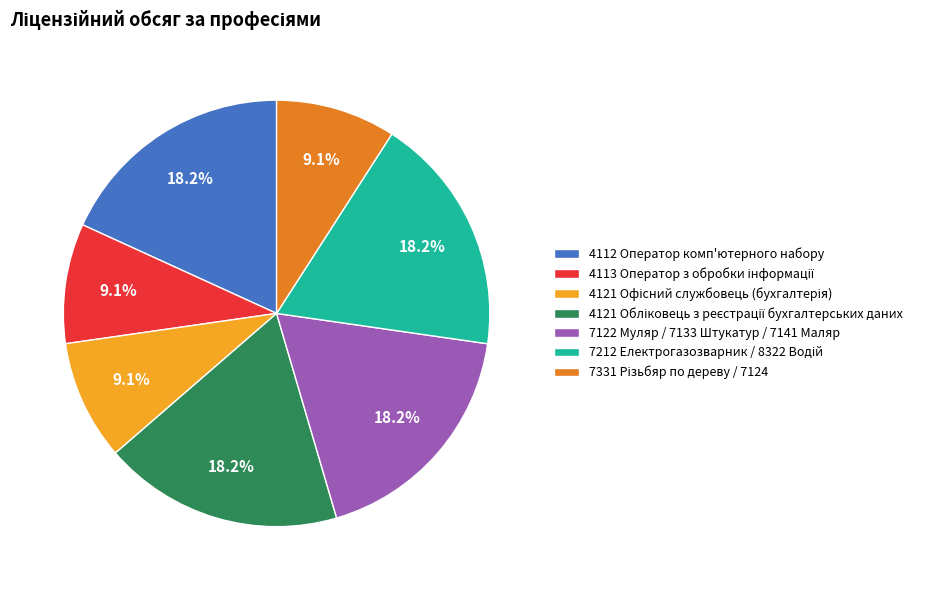

How many slices are in this pie chart?

7